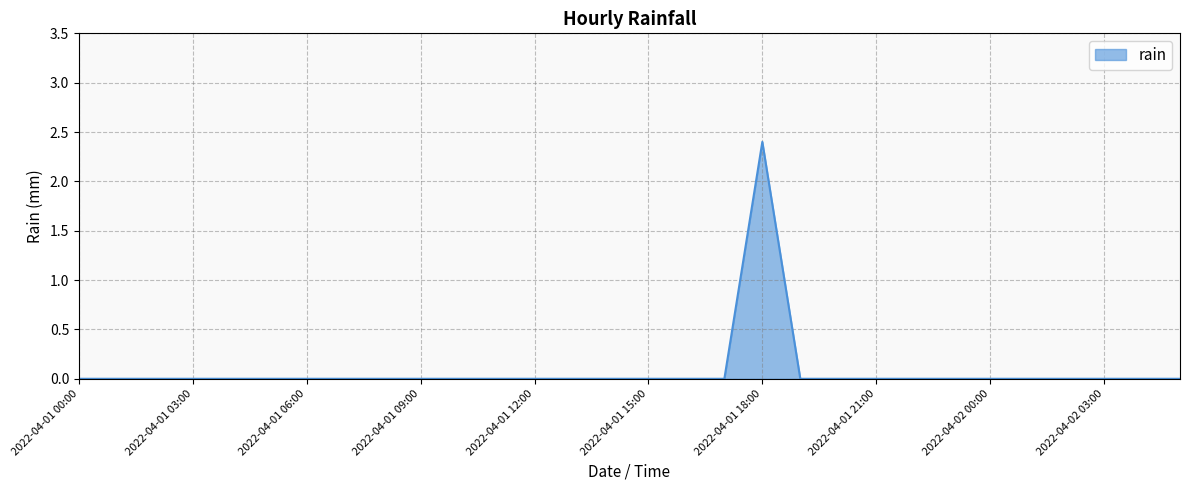

What is the difference between the maximum and minimum values?

2.4